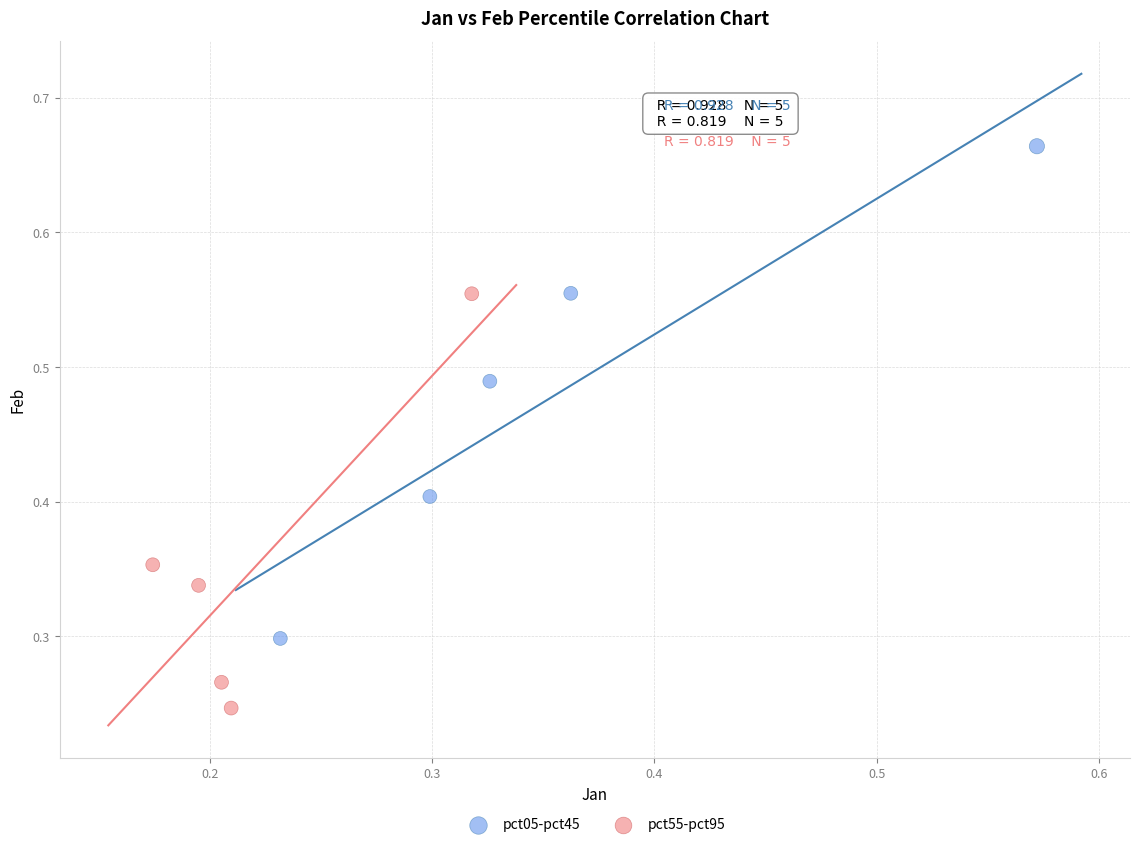

Which series reaches the maximum Y coordinate?

pct05-pct45